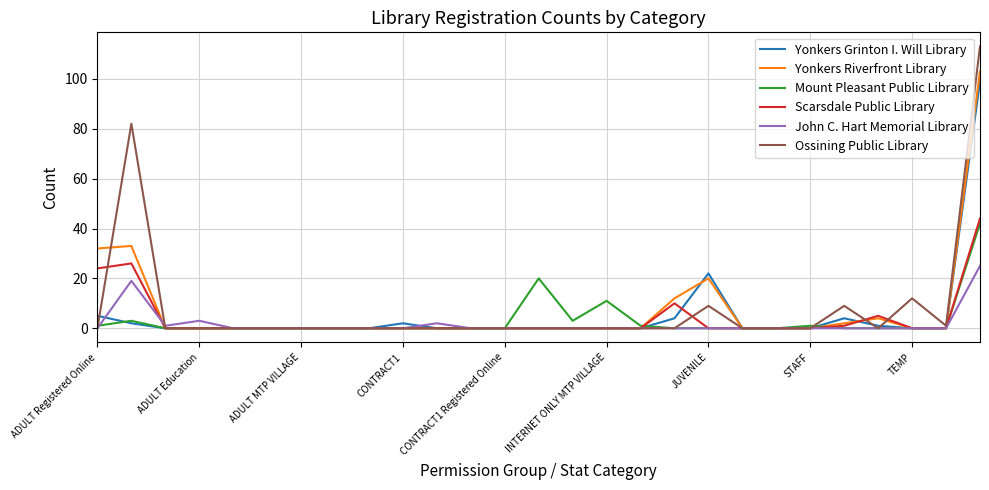

What is the maximum value for Mount Pleasant Public Library?

42